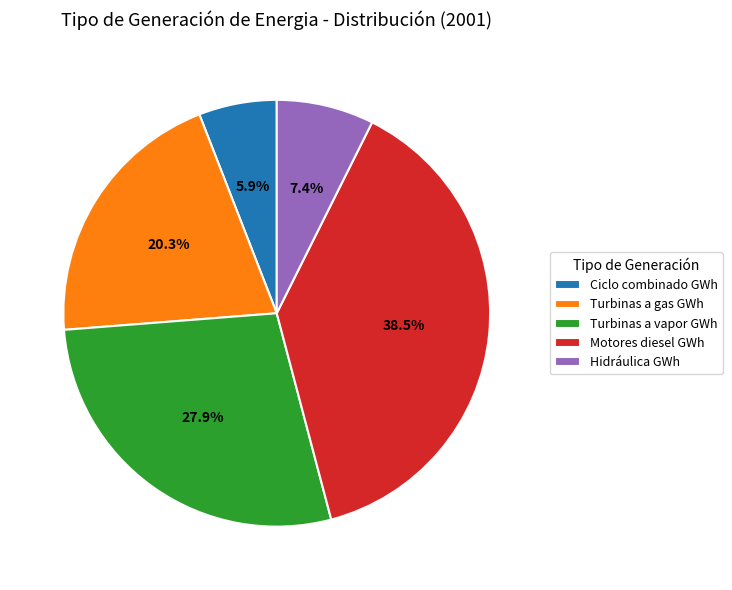

What is the smallest slice in the pie chart?

Ciclo combinado GWh